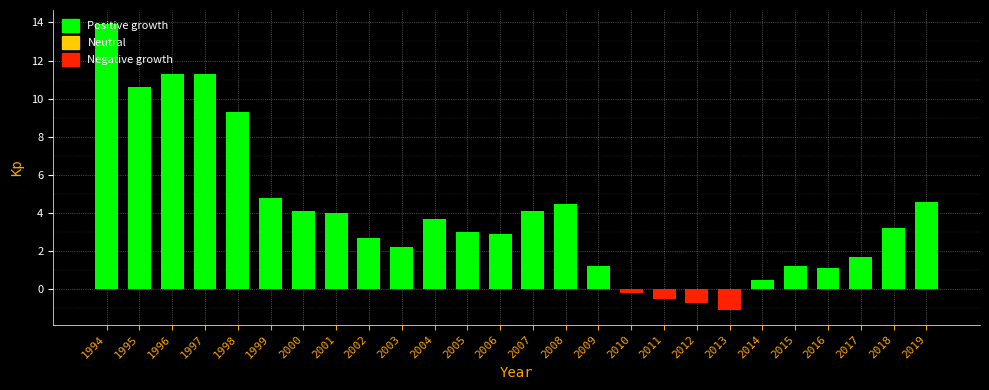

What value does the data have at 2018?

3.2